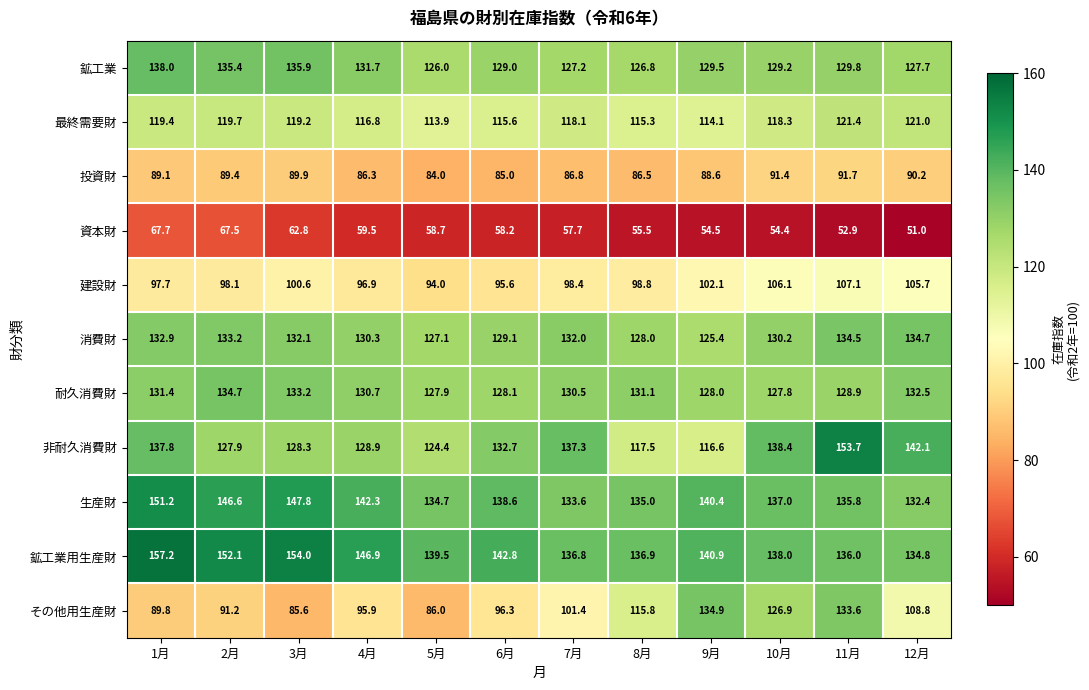

Which series changed the most between 5月 and 9月?

その他用生産財